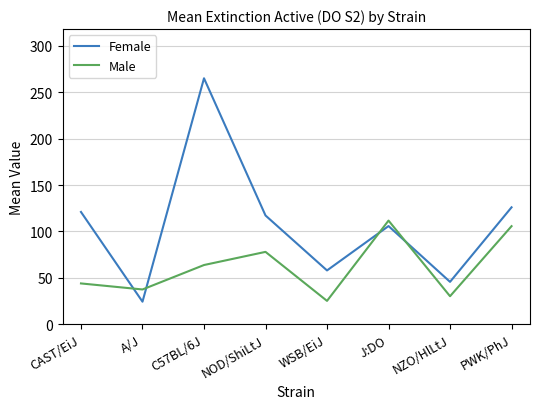

Which series has the largest range (max minus min)?

Female